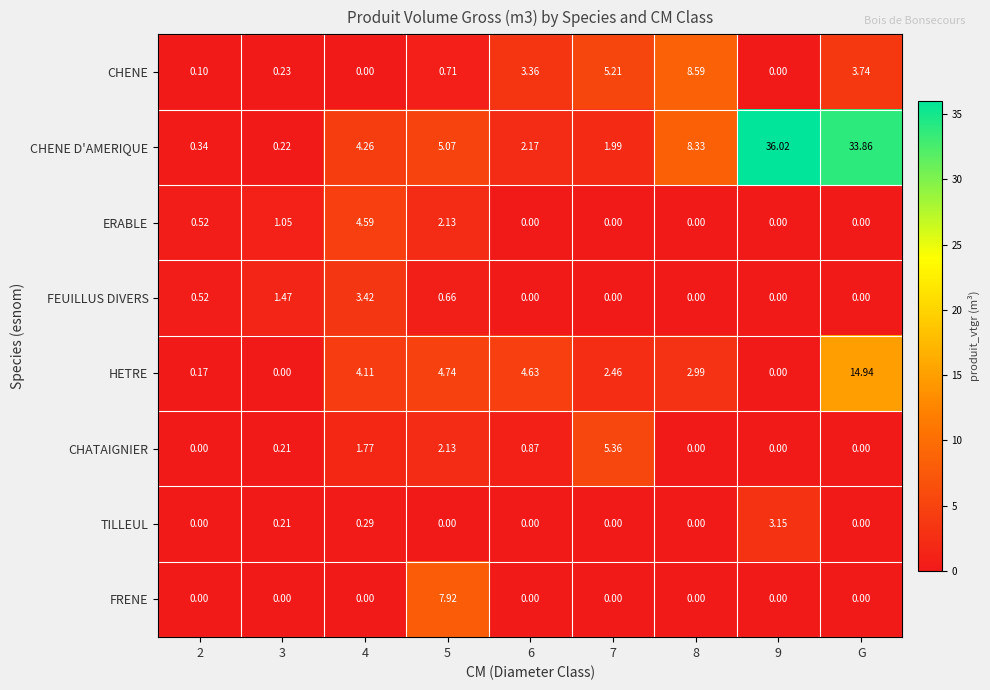

How many data points does each series have?

9